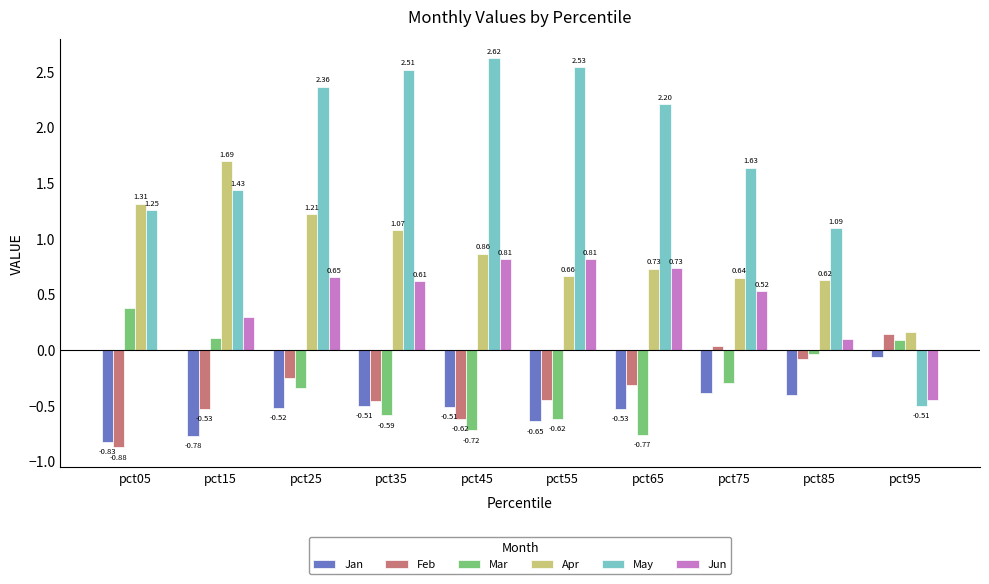

Between pct25 and pct55, which series saw the biggest shift?

Apr